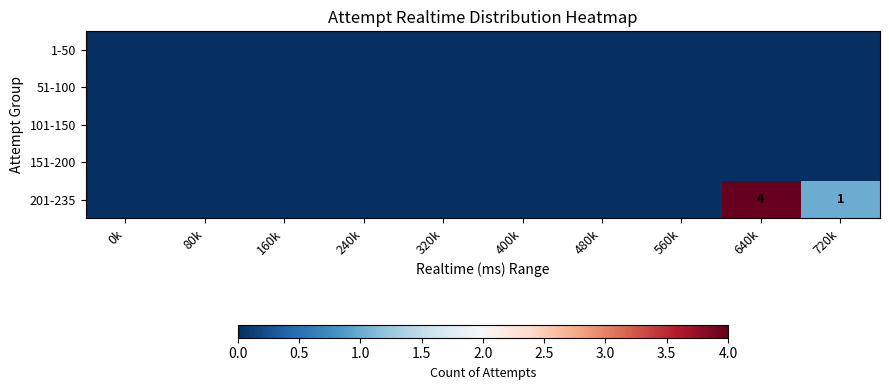

The value of 201-235 at 640k is 4. True or false?

True